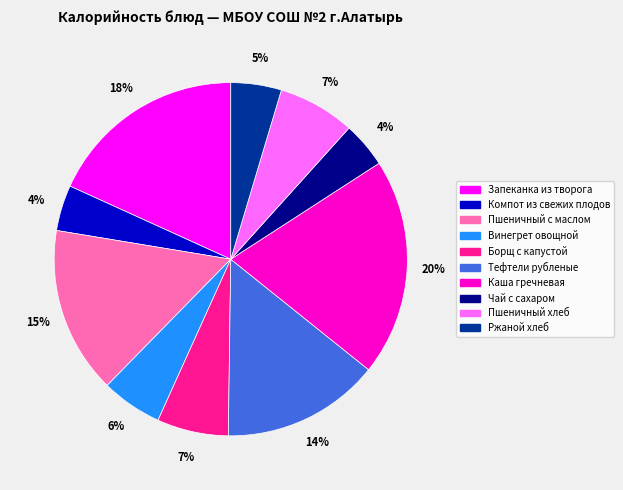

What is the ratio of the value at Компот из свежих плодов to the value at Каша гречневая?

0.2